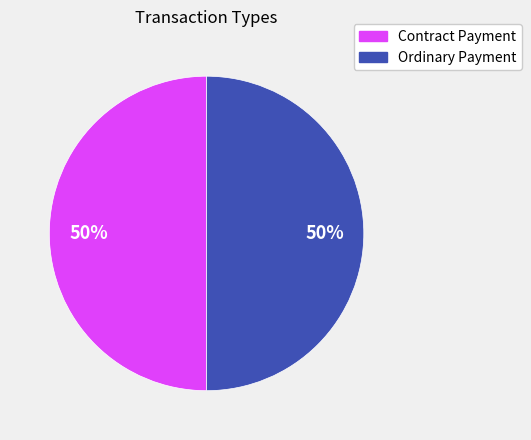

Combined, do Contract Payment and Ordinary Payment account for over 50%?

Yes